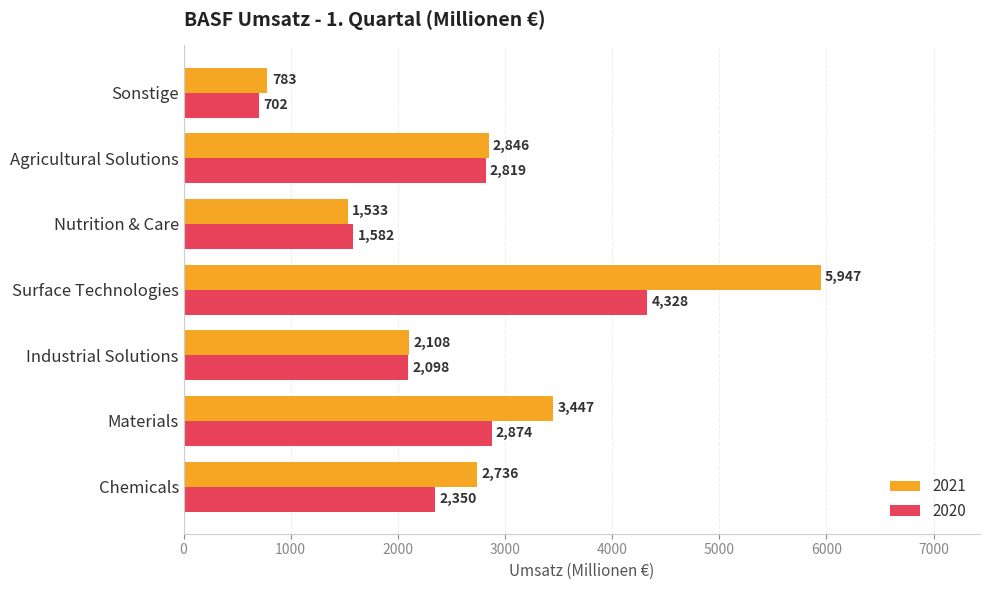

The value of 2020 at Nutrition & Care is 823. True or false?

False